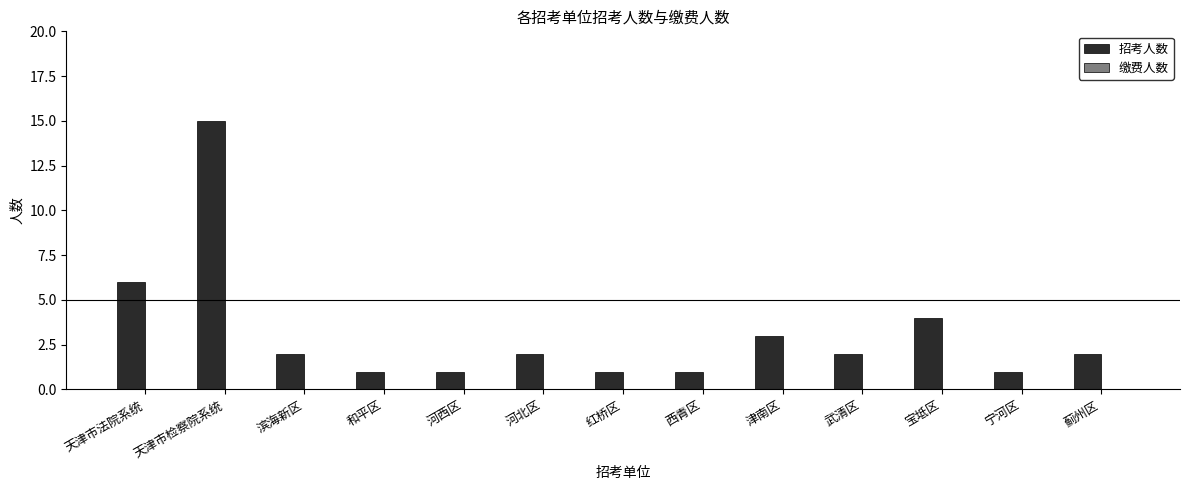

What position from the right is 和平区?

10